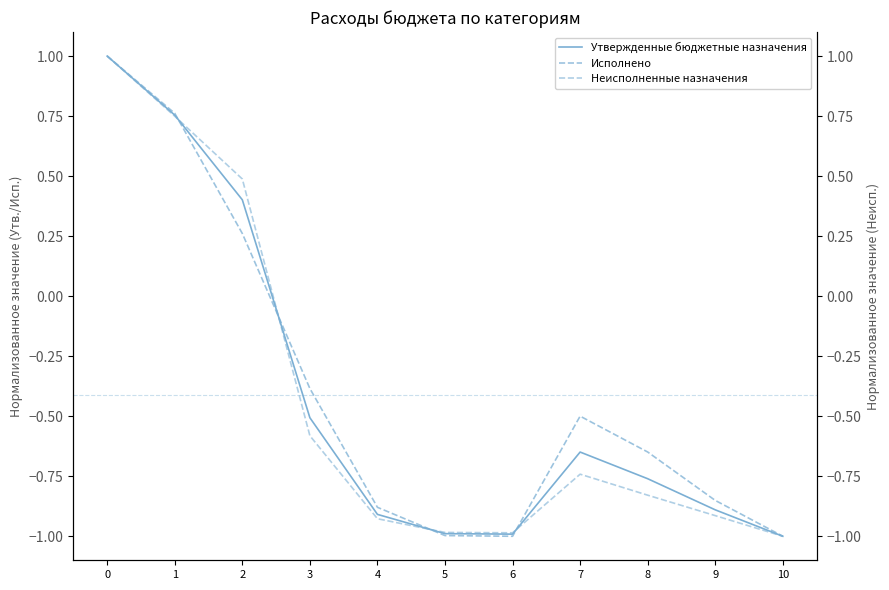

Between 6 and 9, which series saw the biggest shift?

Исполнено